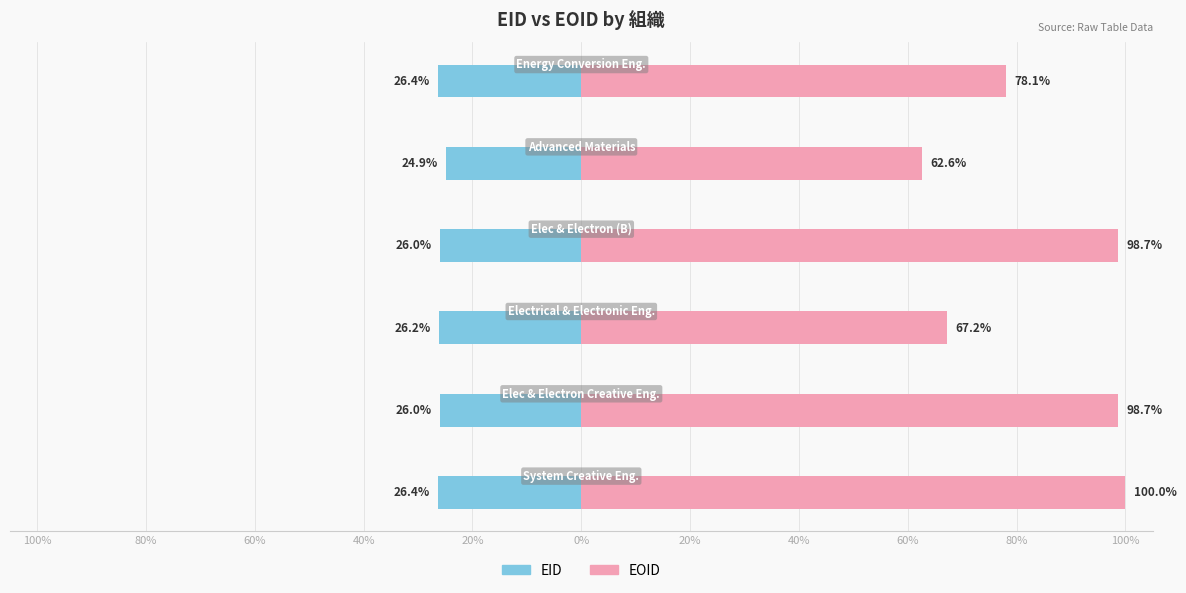

Reading left to right, transcribe all the data shown in this chart.

EID: 100%=-26.4	80%=-26.0	60%=-26.2	40%=-26.0	20%=-24.9	0%=-26.4
EOID: 100%=100.0	80%=98.7	60%=67.2	40%=98.7	20%=62.6	0%=78.1